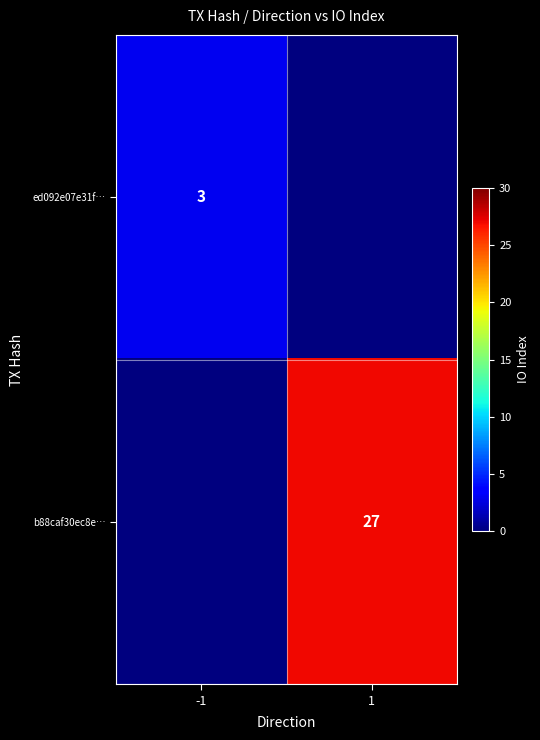

Is it true that ed092e07e31f… equals 5 at -1?

False